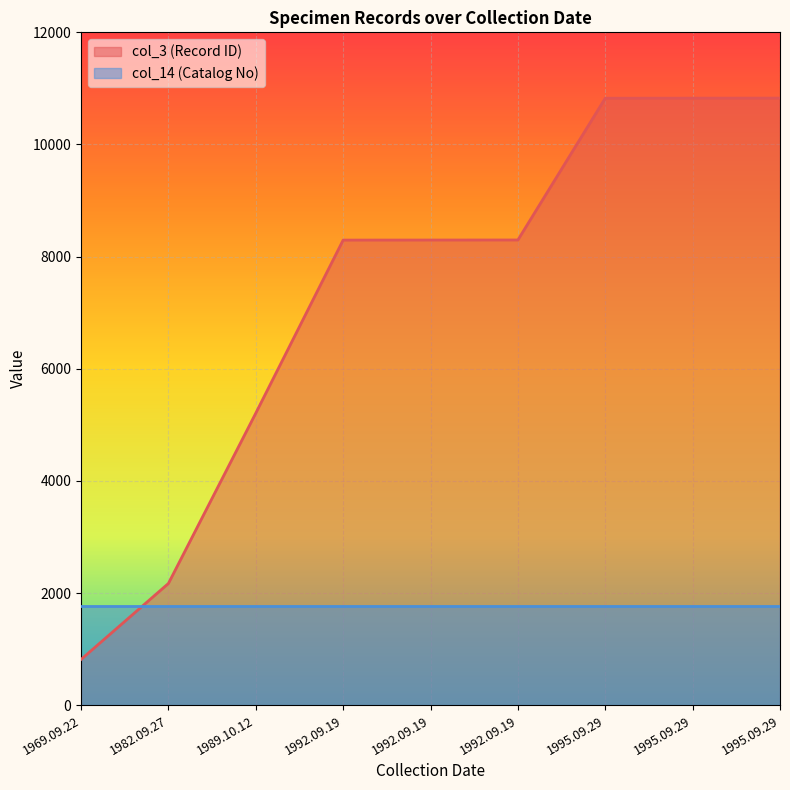

At which label does the data first exceed 8296?

1992.09.19